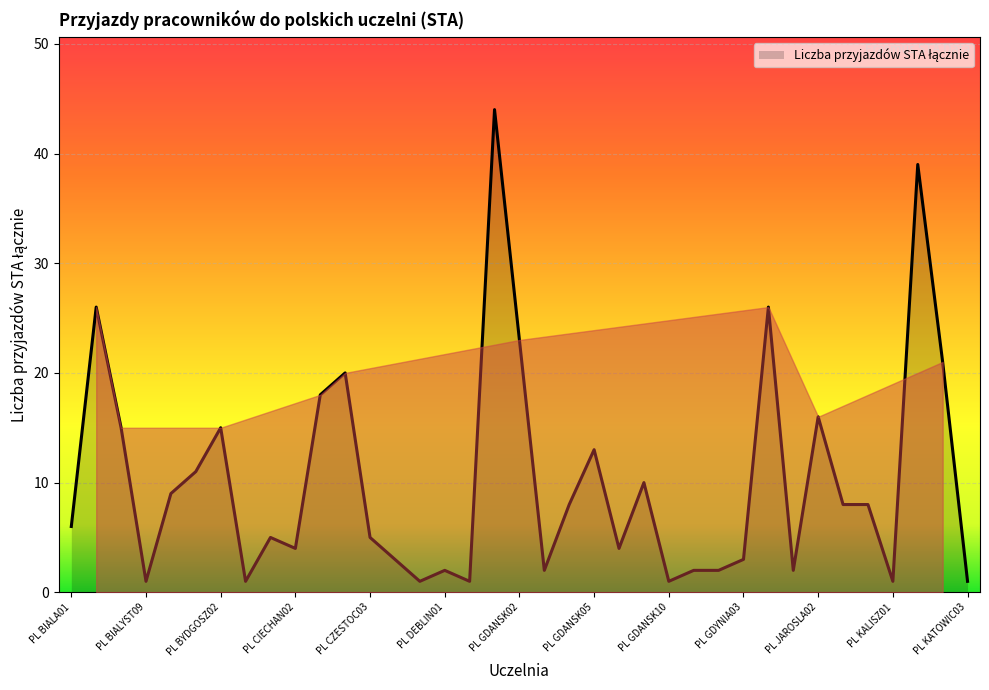

What is the difference between the maximum and minimum values?

43